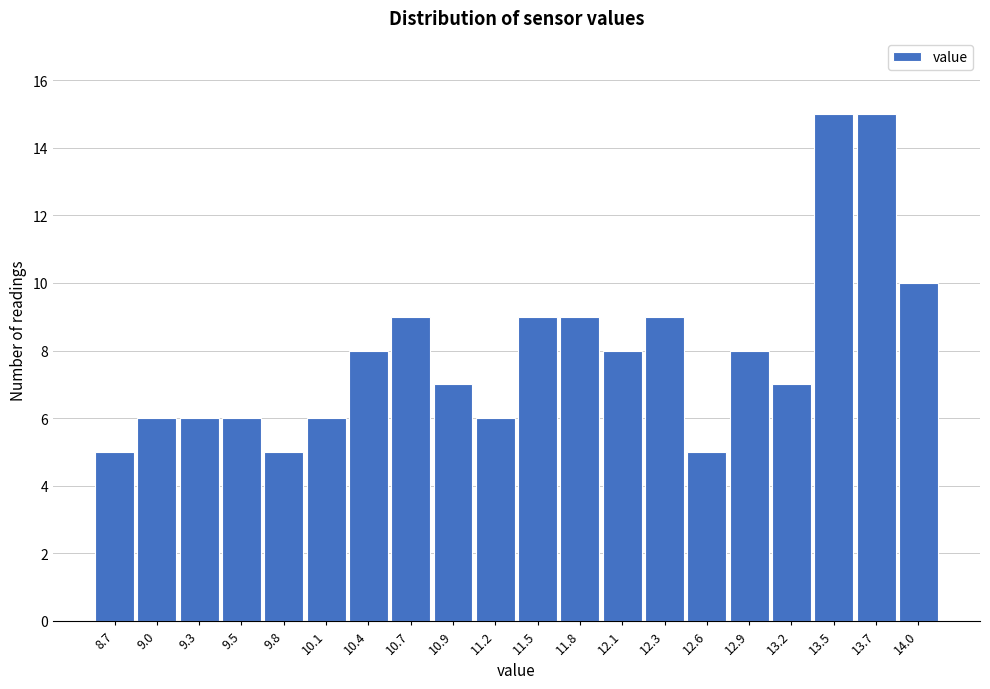

Reading left to right, what are all the values shown in this chart?

8.7=5	9.0=6	9.3=6	9.5=6	9.8=5	10.1=6	10.4=8	10.7=9	10.9=7	11.2=6	11.5=9	11.8=9	12.1=8	12.3=9	12.6=5	12.9=8	13.2=7	13.5=15	13.7=15	14.0=10